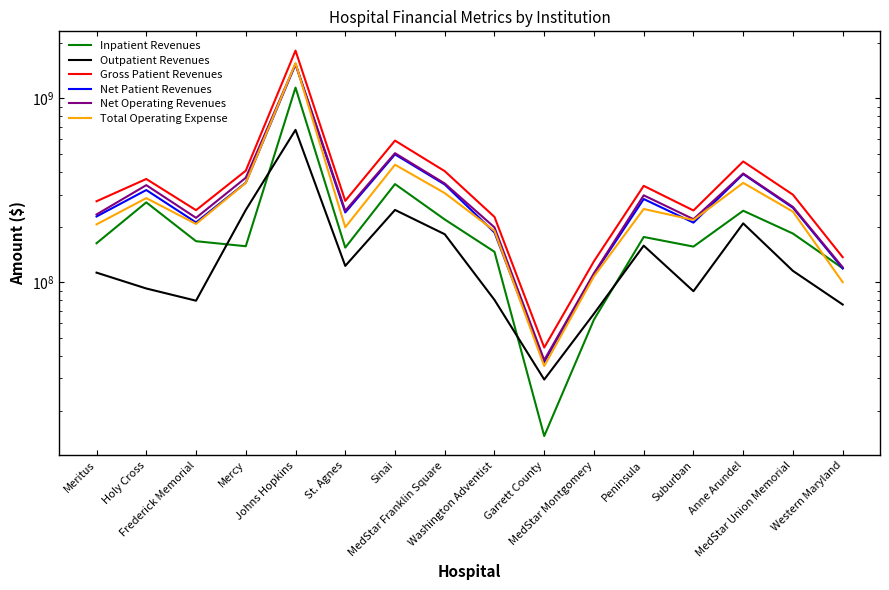

Between Johns Hopkins and MedStar Union Memorial, which is larger?

Johns Hopkins